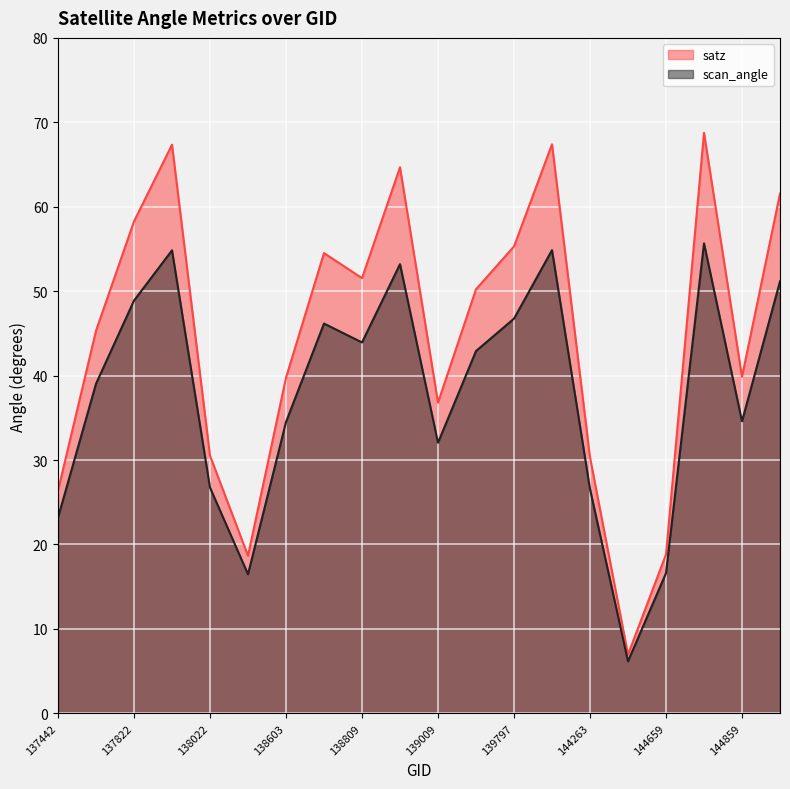

What is the sum of all scan_angle values?

754.2